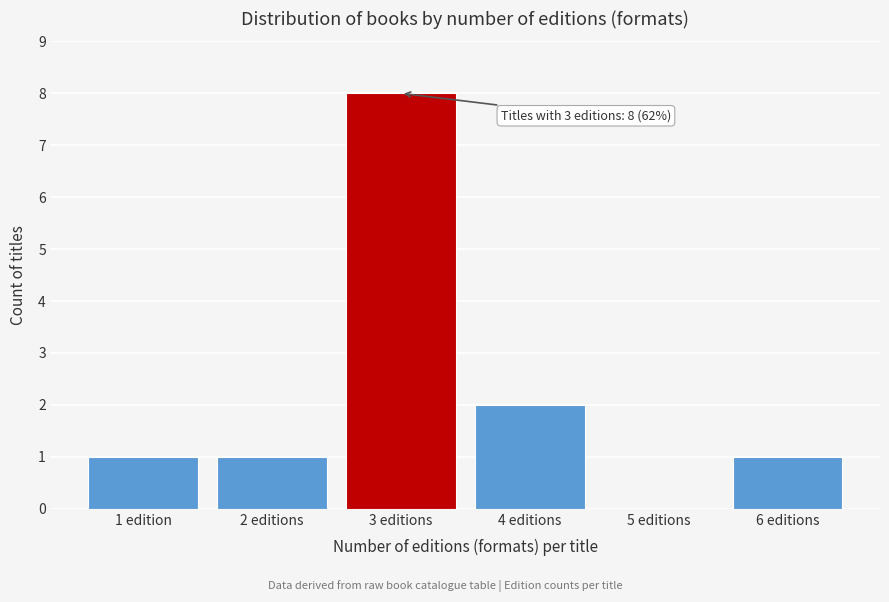

Reading left to right, transcribe all the data shown in this chart.

1 edition=1	2 editions=1	3 editions=8	4 editions=2	5 editions=0	6 editions=1